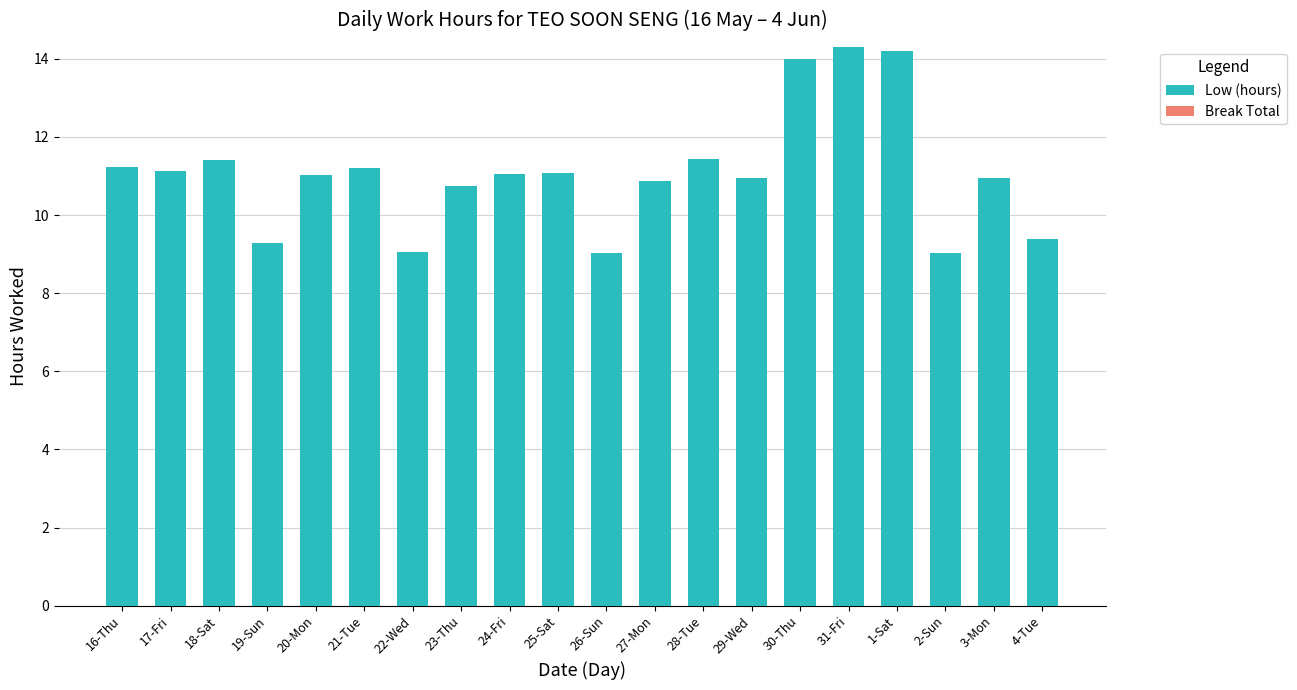

What is the average value?

11.1